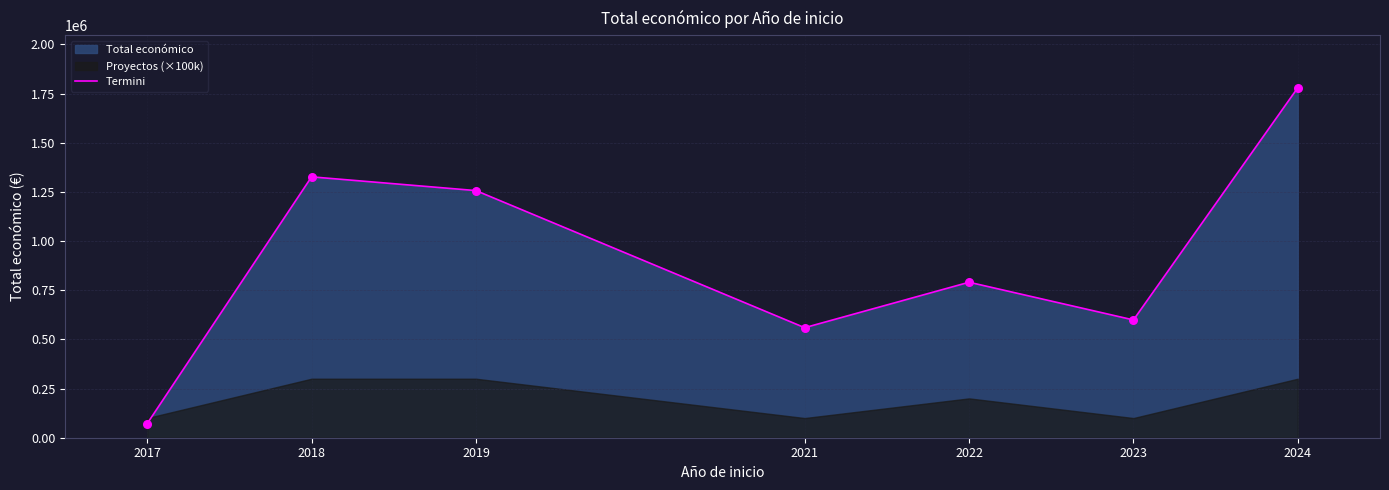

Which has a higher value, 2022 or 2018?

2018